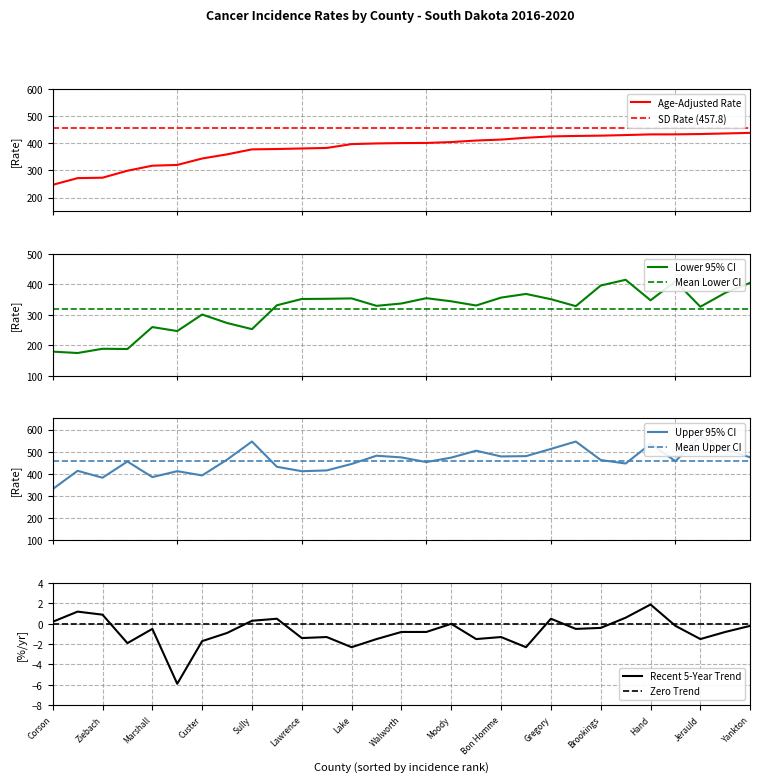

True or false: Recent 5-Year Trend and Lower 95% CI intersect in this chart.

False